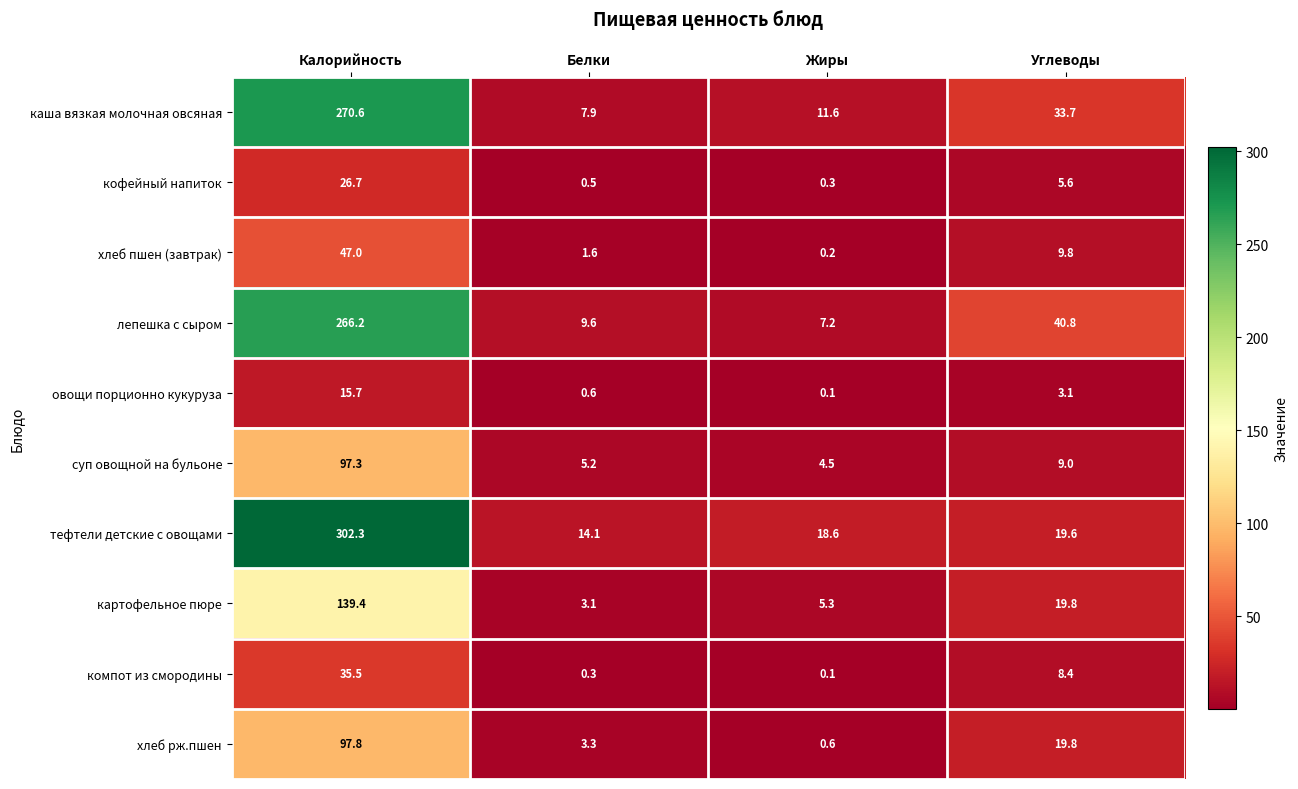

What is the difference between the maximum and minimum values in the лепешка с сыром series?

259.0